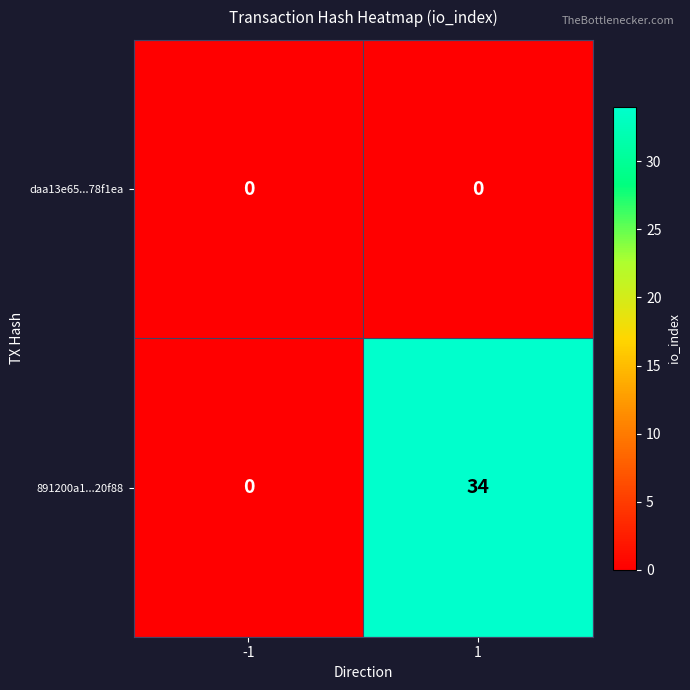

Which series has the largest total across all categories?

891200a1...20f88